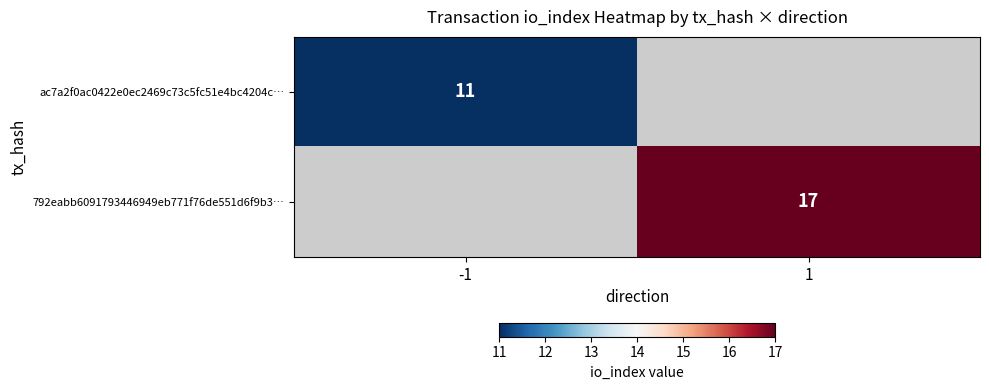

Is it true that 792eabb6091793446949eb771f76de551d6f9b3… equals 28 at 1?

False